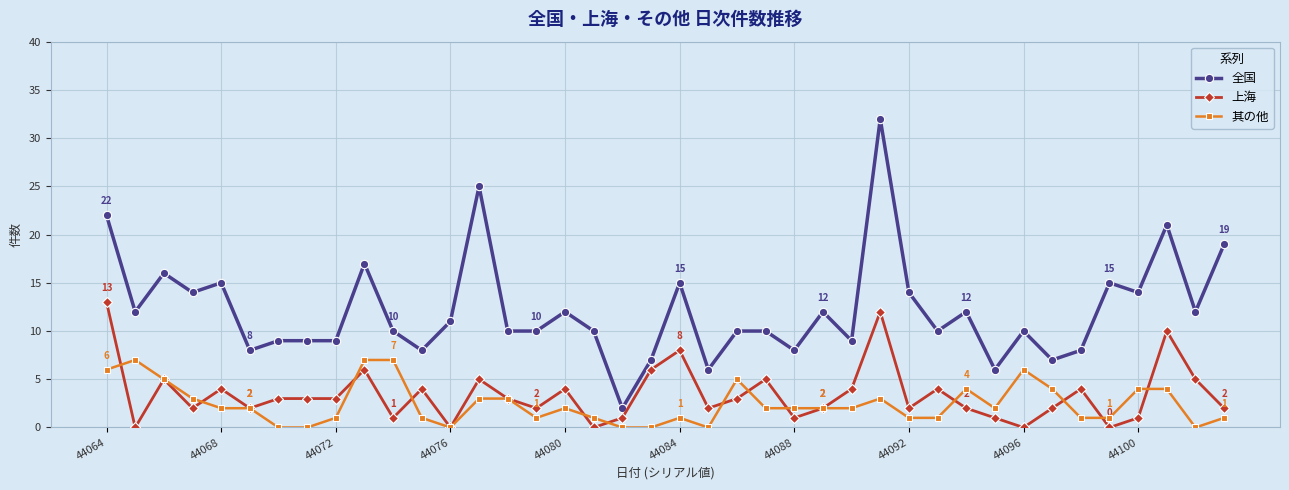

True or false: 全国 and 其の他 cross at least once.

False